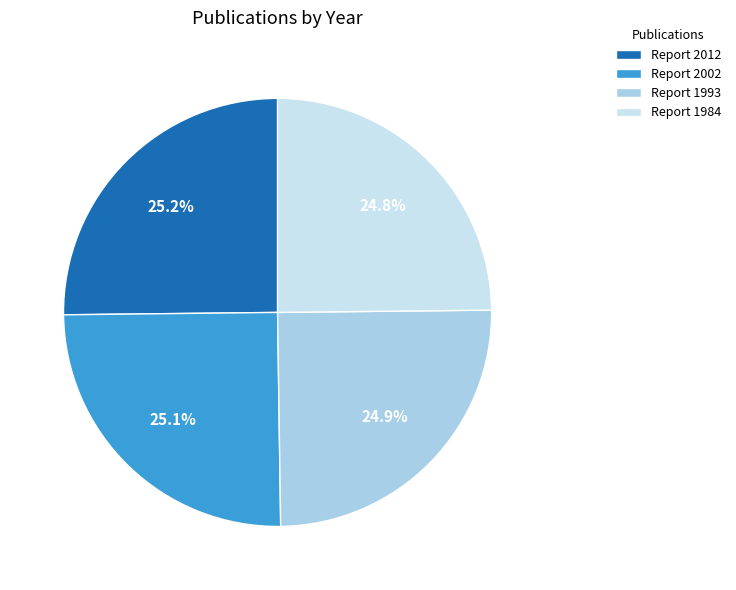

How many segments does this pie chart have?

4